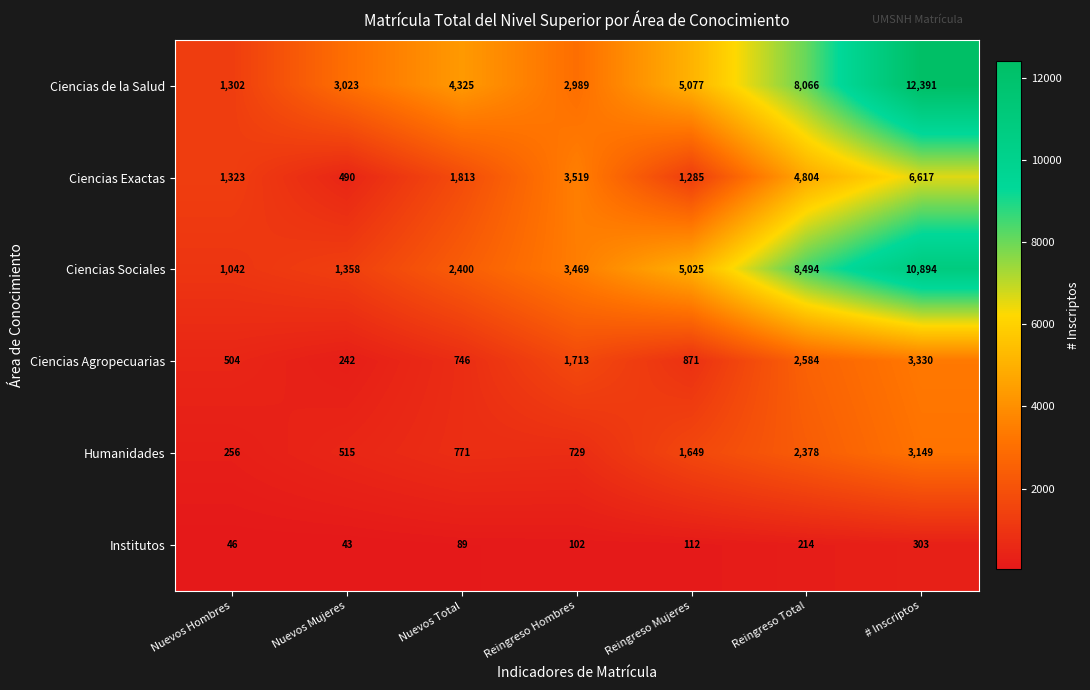

Which label corresponds to the smallest value in the chart?

Nuevos Mujeres